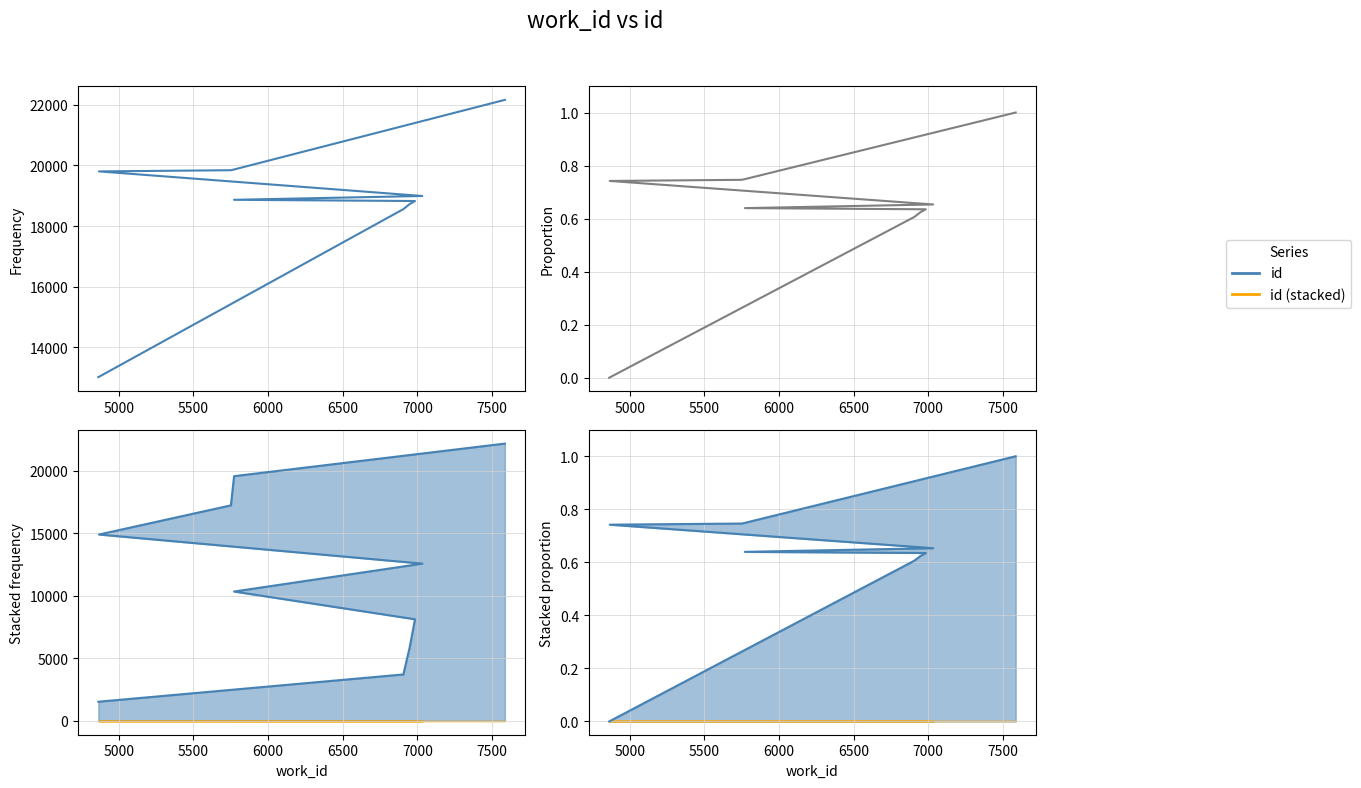

What is the sum of all values?

6.4